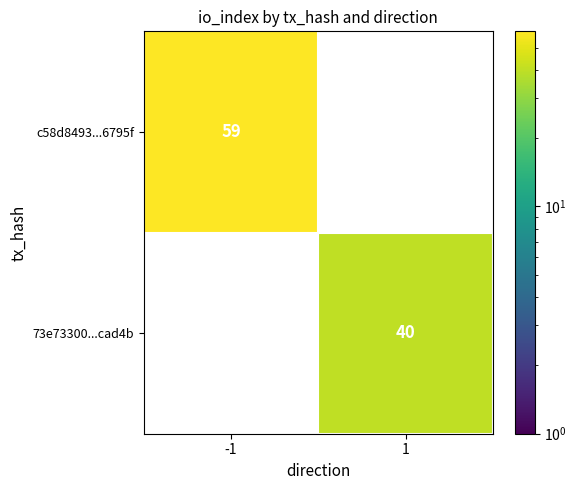

What is the minimum value shown in the chart?

40.0